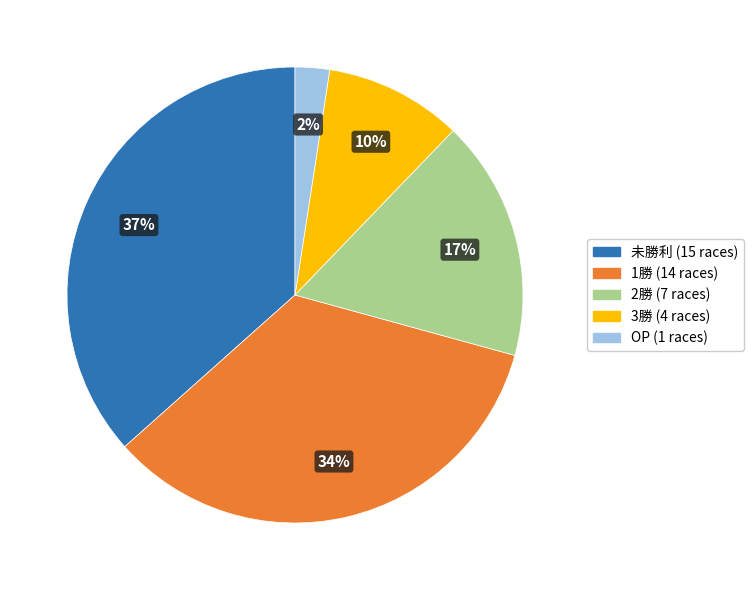

Rank the categories by value from highest to lowest.

未勝利, 1勝, 2勝, 3勝, OP